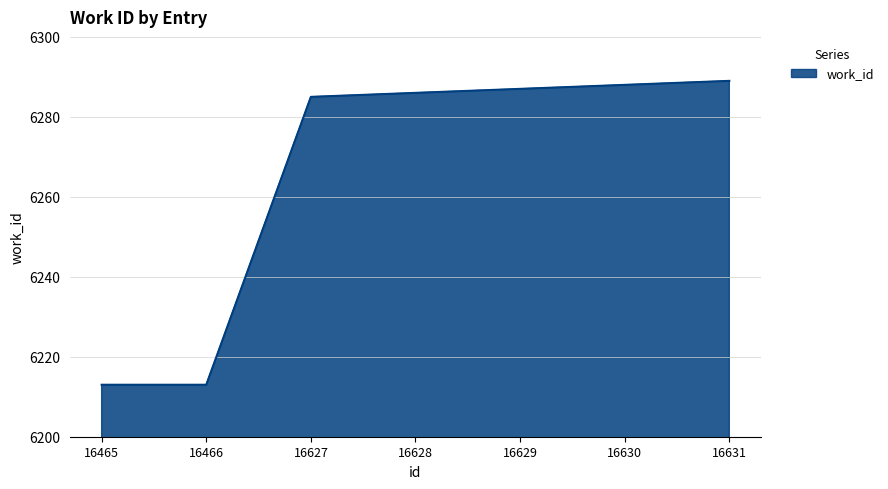

Reading right to left, what are all the values shown in this chart?

6289	6288	6287	6286	6285	6213	6213